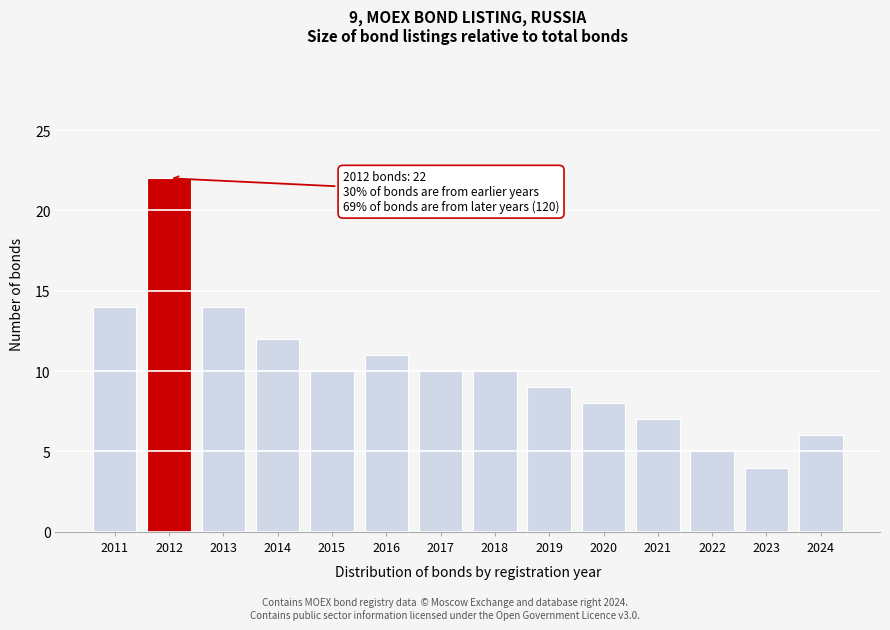

Reading right to left, transcribe all the data shown in this chart.

2024=6	2023=4	2022=5	2021=7	2020=8	2019=9	2018=10	2017=10	2016=11	2015=10	2014=12	2013=14	2012=22	2011=14